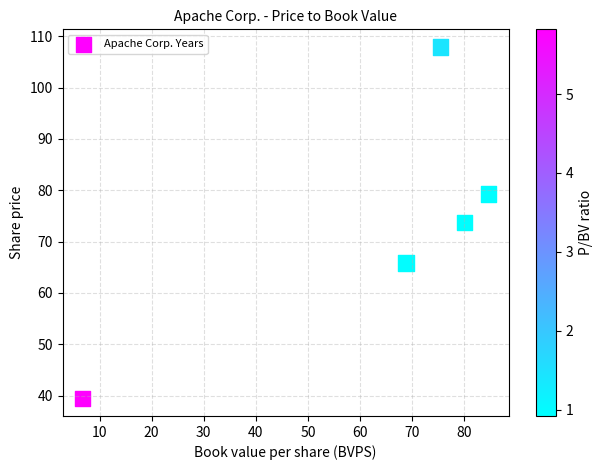

What is the range of Y values (max minus min)?

68.5